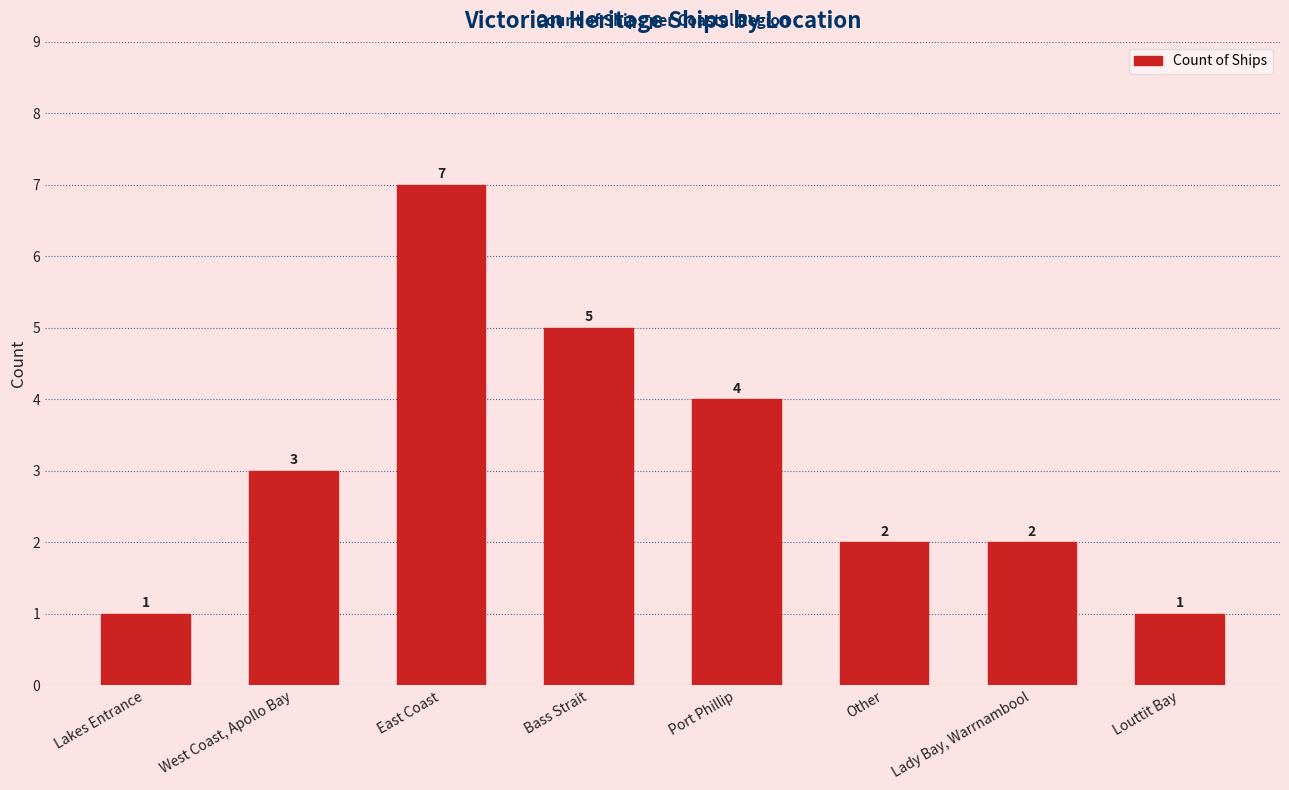

What is the sum of the values at Lady Bay, Warrnambool and Lakes Entrance?

3